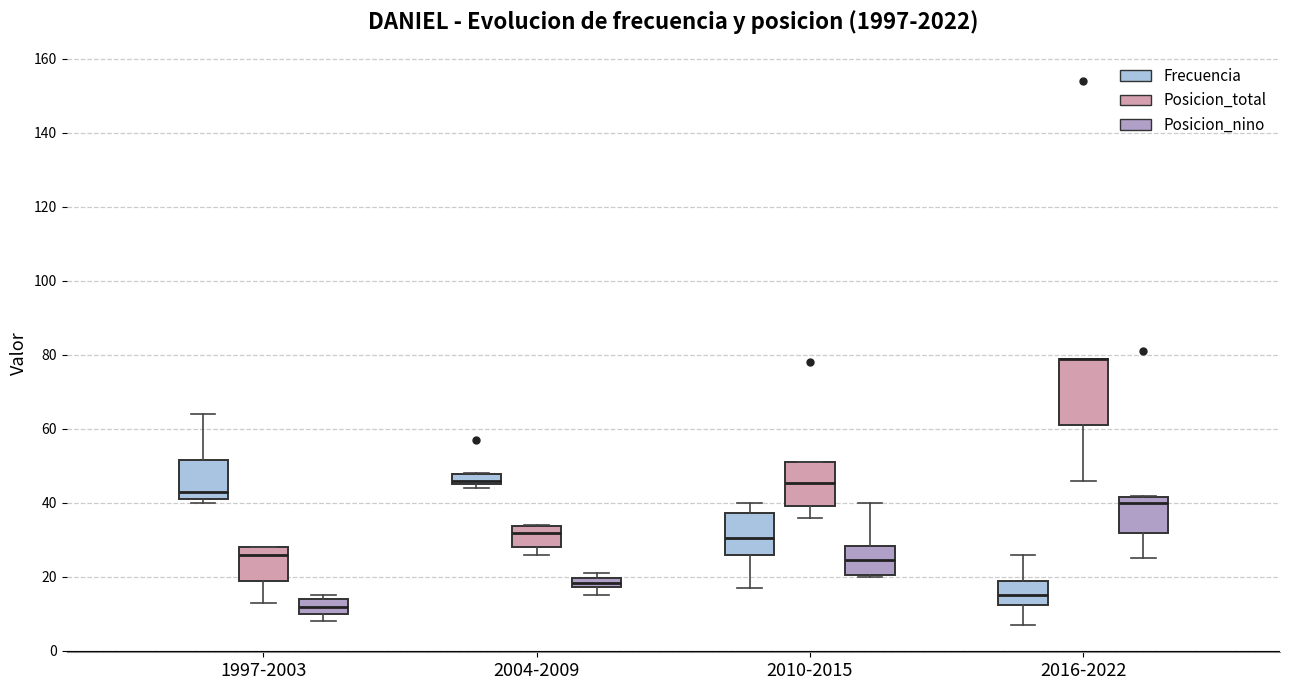

Where is the upper edge of the box for 2004-2009 (Posicion_nino) on the y-axis? The values are not printed on the chart, so give them approximately, as read against the axis.

20